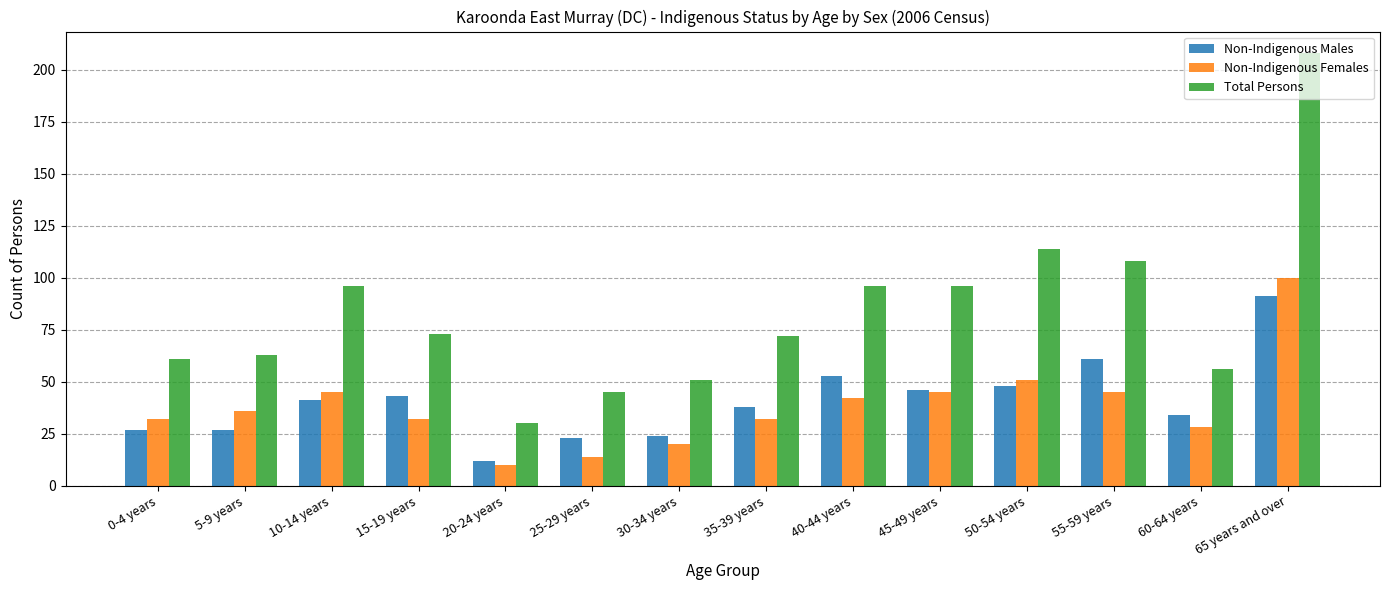

What is the label of the 2nd bar from the right?

60-64 years